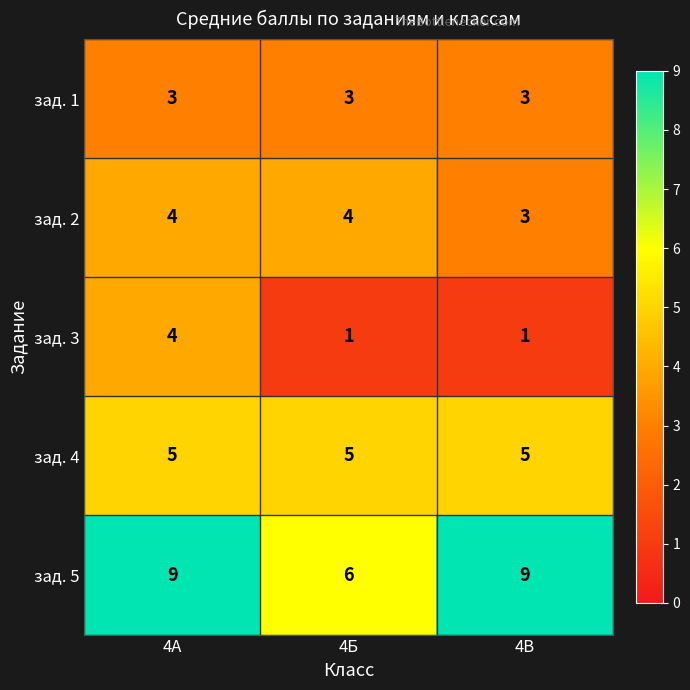

Reading left to right, transcribe all the data shown in this chart.

зад. 1: 4А=3	4Б=3	4В=3
зад. 2: 4А=4	4Б=4	4В=3
зад. 3: 4А=4	4Б=1	4В=1
зад. 4: 4А=5	4Б=5	4В=5
зад. 5: 4А=9	4Б=6	4В=9